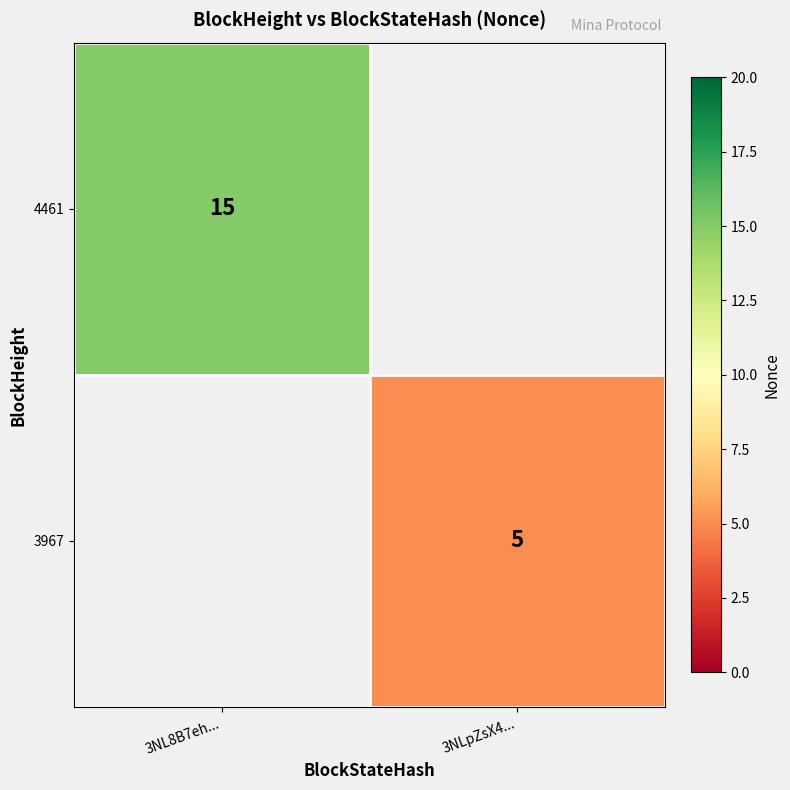

What is the maximum value shown in the chart?

15.0